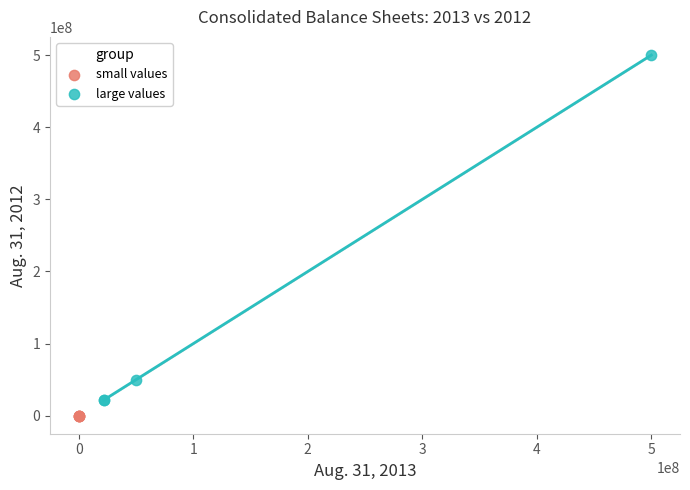

Which series reaches the maximum Y coordinate?

large values